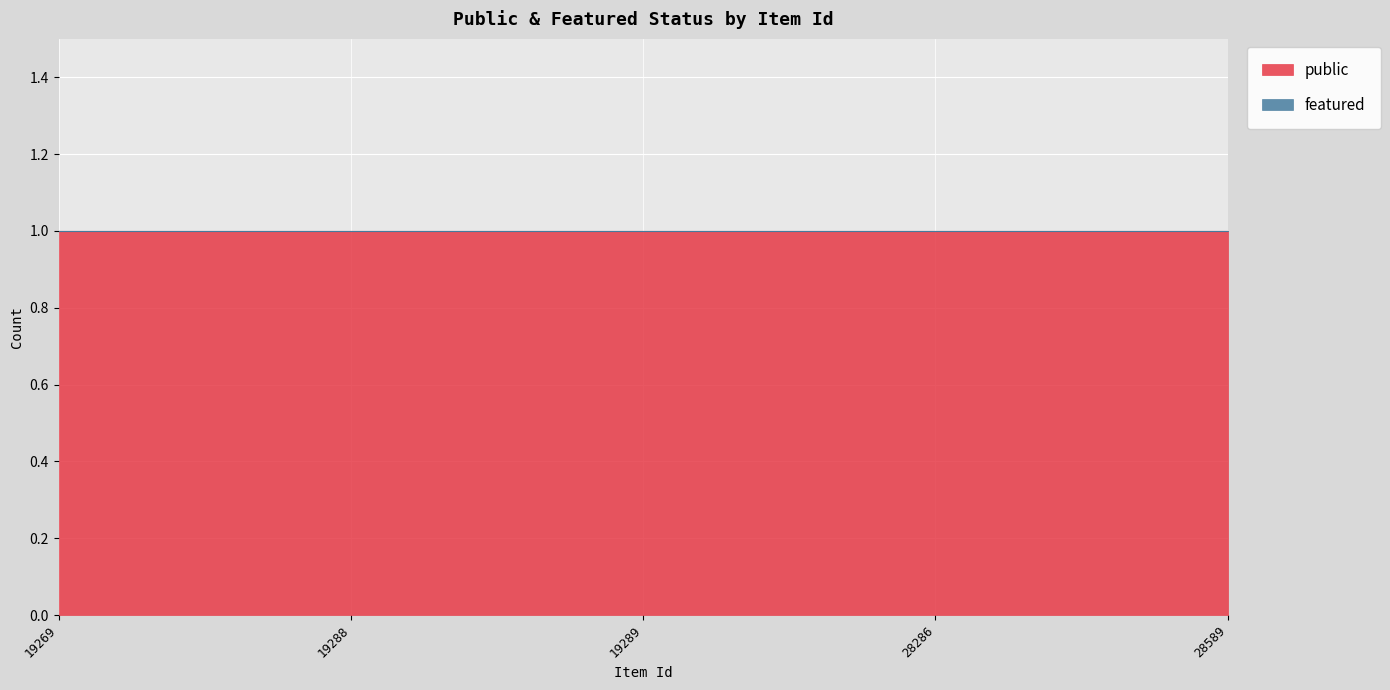

Reading left to right, list all the values displayed in this chart.

public: 19269=1	19288=1	19289=1	28286=1	28589=1
featured: 19269=0	19288=0	19289=0	28286=0	28589=0